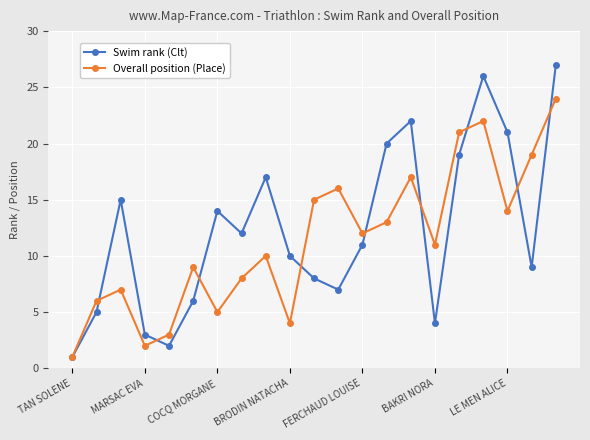

Which series has the largest range (max minus min)?

Swim rank (Clt)